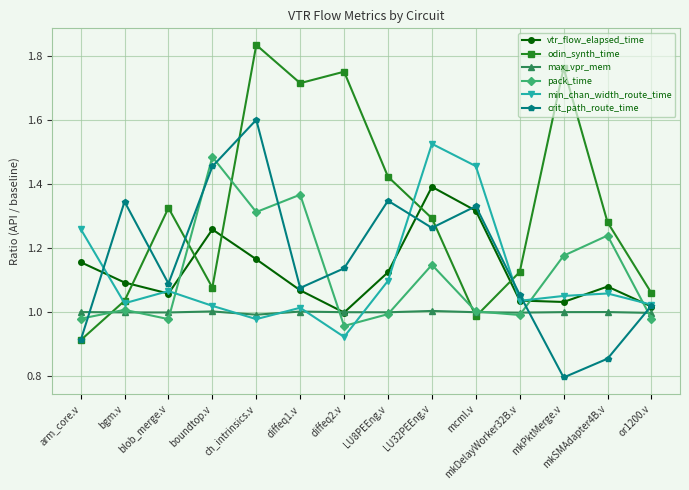

Where is the first local maximum for odin_synth_time?

blob_merge.v